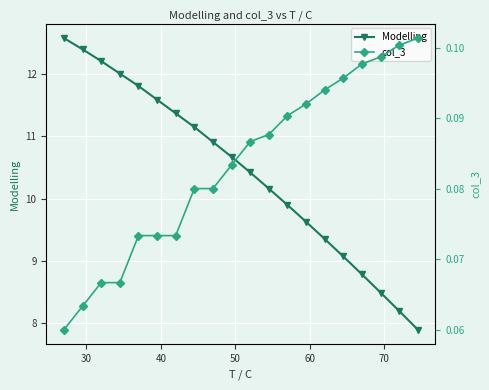

True or false: Modelling has more than 1 interior local peaks.

False